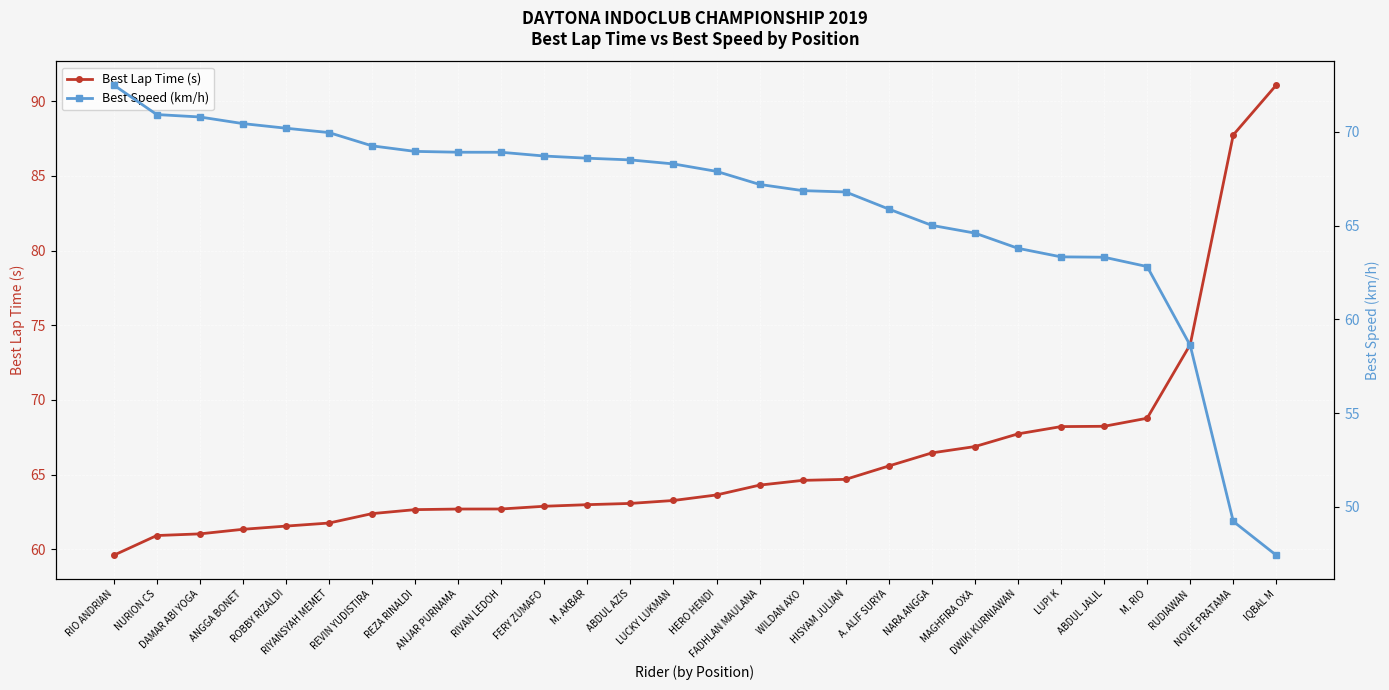

Reading right to left, what are all the values shown in this chart?

Best Lap Time (s): 91.1	87.8	73.7	68.8	68.2	68.2	67.7	66.9	66.5	65.6	64.7	64.6	64.3	63.6	63.3	63.1	63.0	62.9	62.7	62.7	62.7	62.4	61.8	61.5	61.3	61.0	60.9	59.6
Best Speed (km/h): 47.4	49.2	58.6	62.8	63.3	63.3	63.8	64.6	65.0	65.9	66.8	66.9	67.2	67.9	68.3	68.5	68.6	68.7	68.9	68.9	69.0	69.2	70.0	70.2	70.4	70.8	70.9	72.5